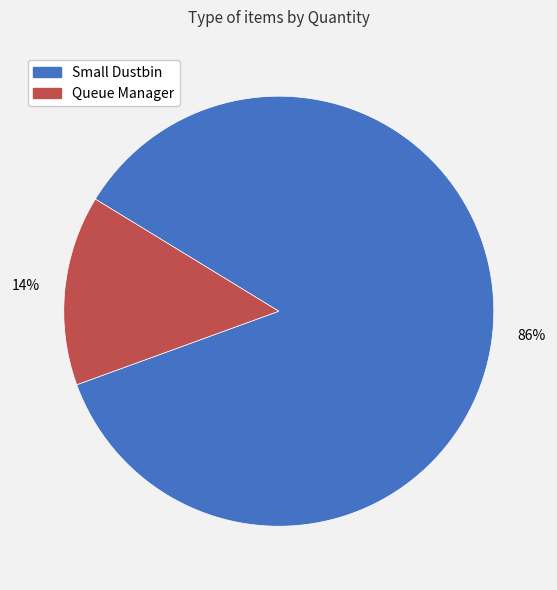

Between Queue Manager and Small Dustbin, which is larger?

Small Dustbin